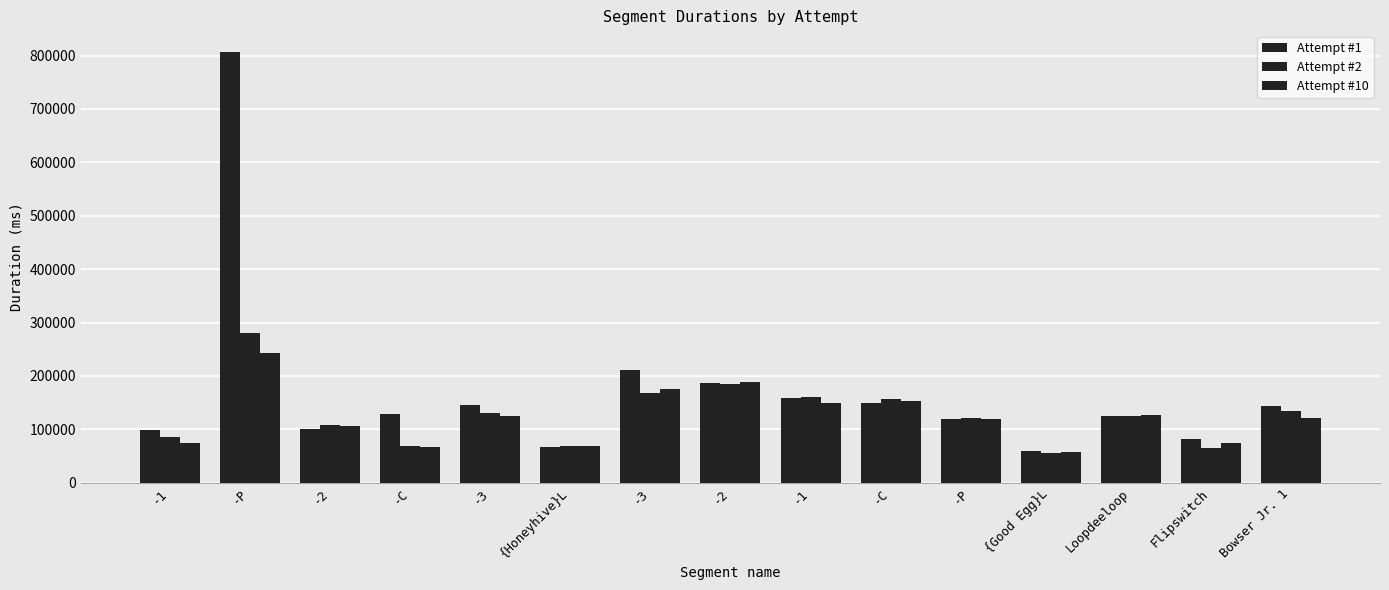

What is the label of the 9th bar from the left?

-1